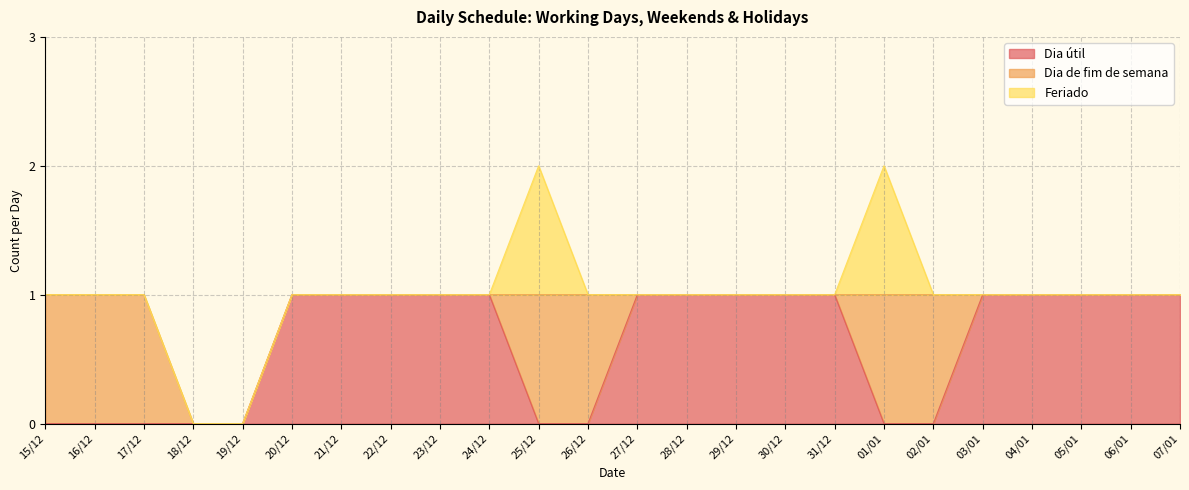

The value of Dia útil at 19/12 is 0. True or false?

True